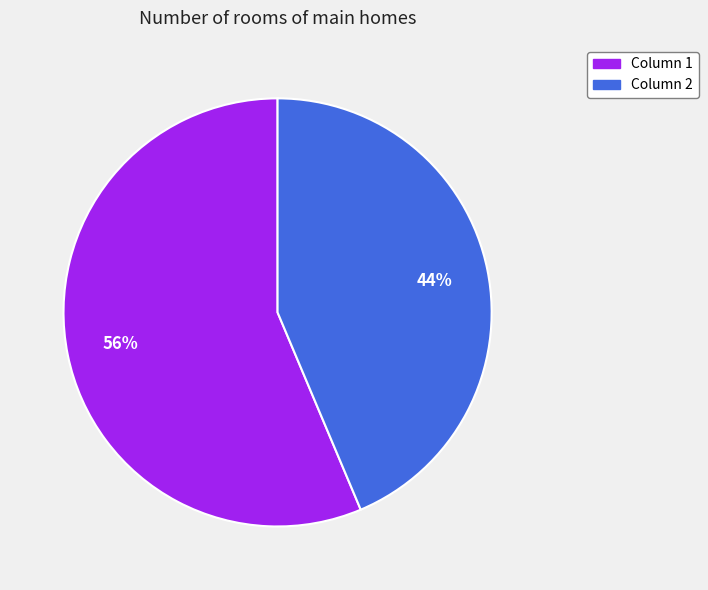

Do Column 2 and Column 1 together represent more than half of the pie?

Yes